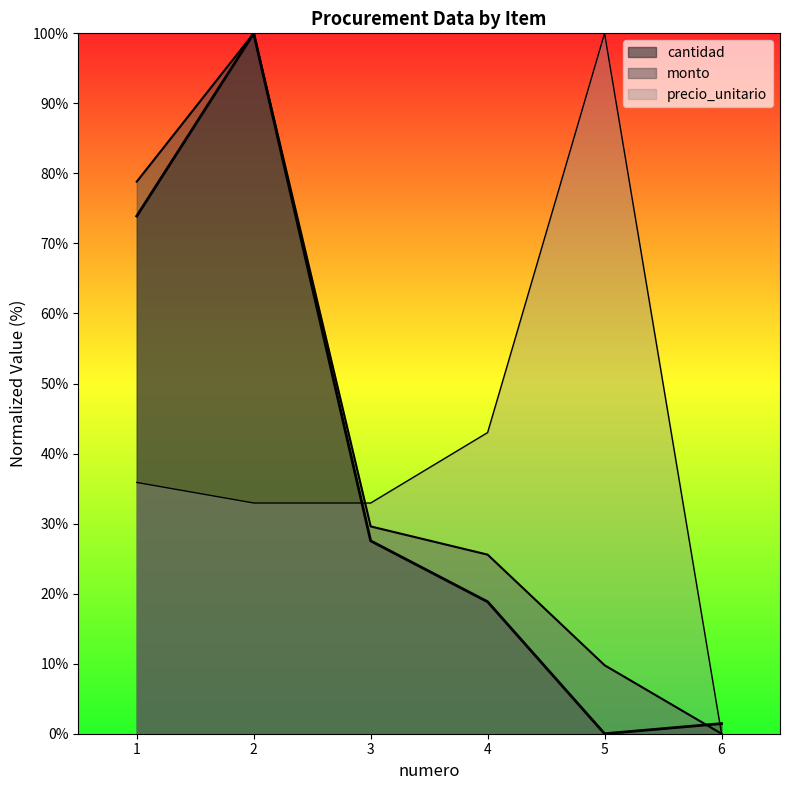

Where is the first local minimum for cantidad?

5